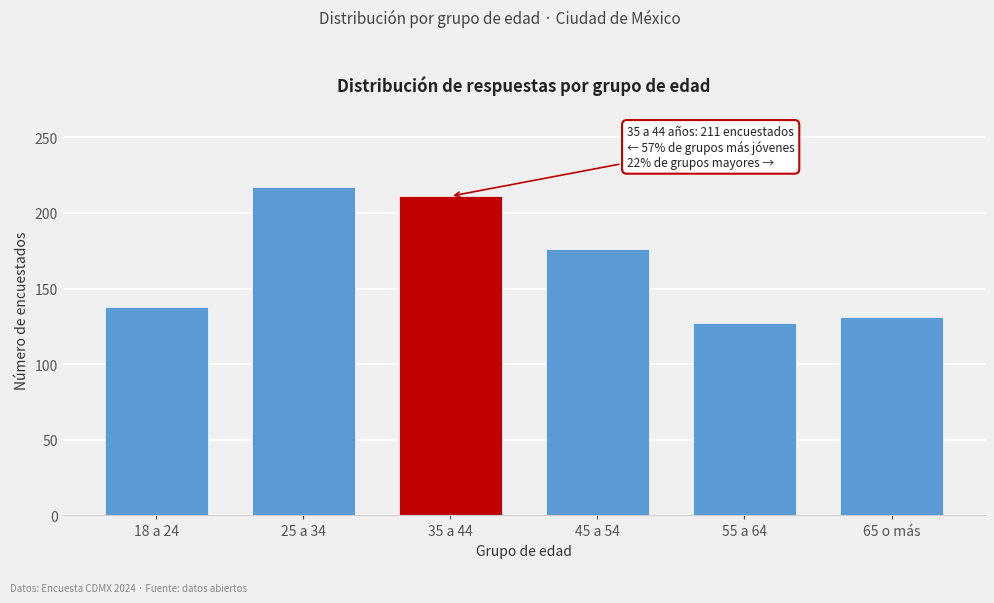

Reading left to right, list all the values displayed in this chart.

18 a 24=138	25 a 34=217	35 a 44=211	45 a 54=176	55 a 64=127	65 o más=131